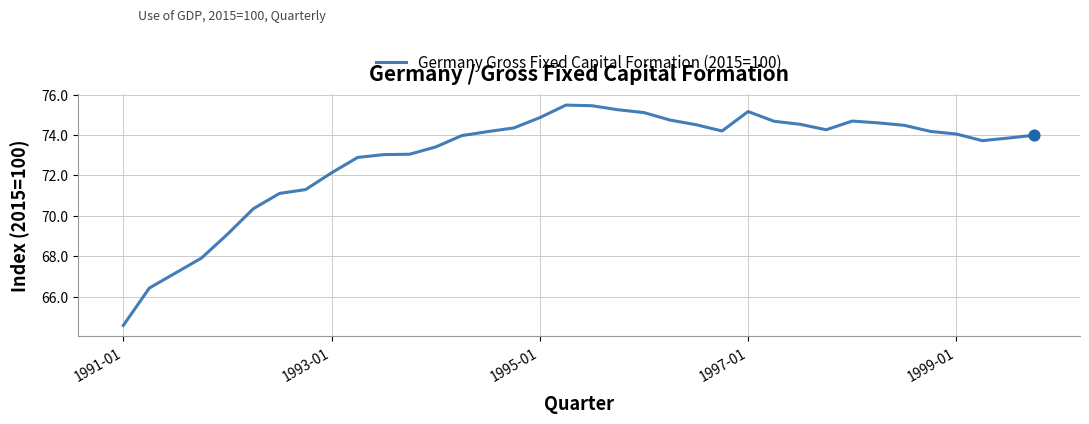

What is the smallest value displayed?

64.6